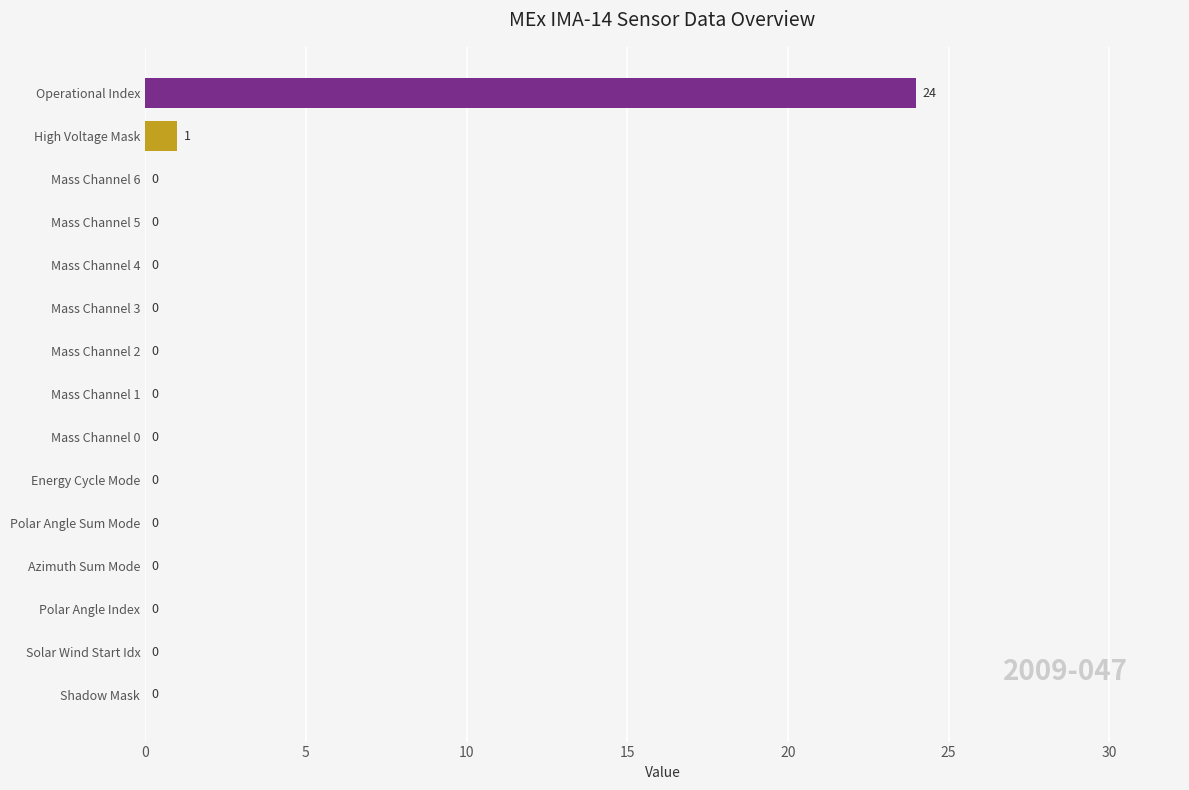

Are the bars horizontal?

Yes